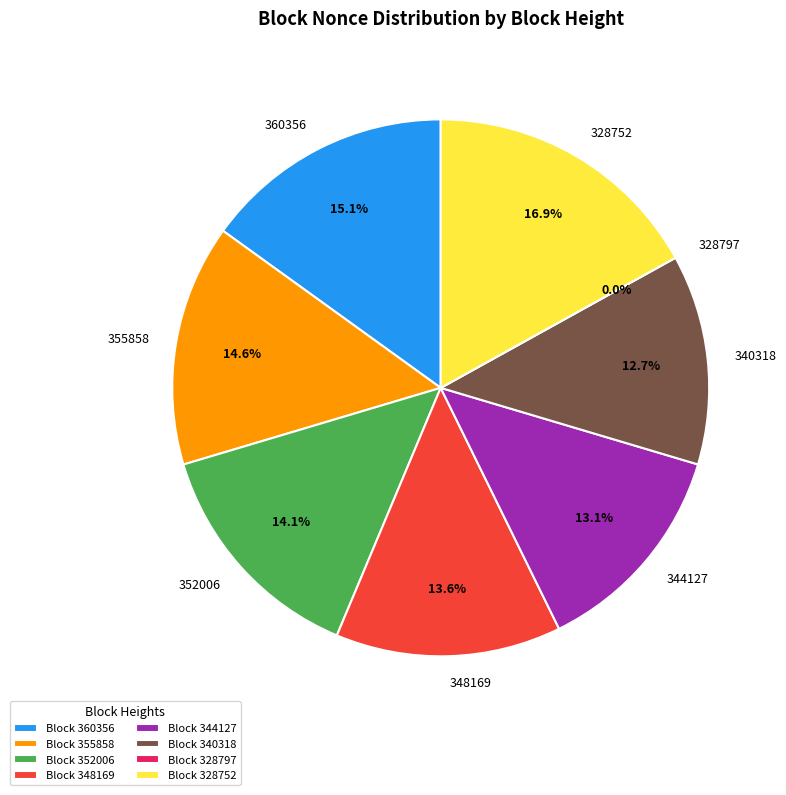

To the nearest percent, what is the average slice percentage?

12%